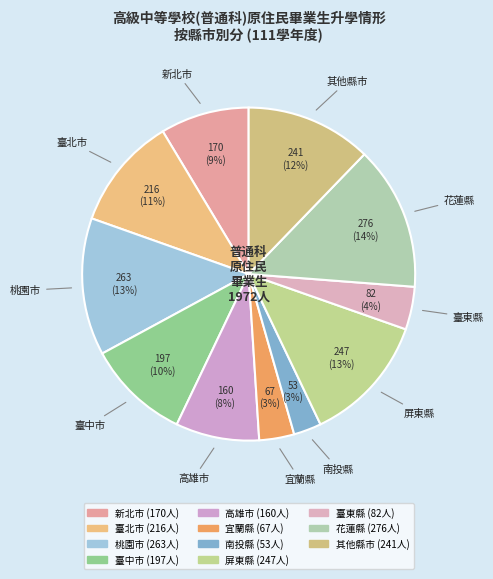

How many segments does this pie chart have?

11